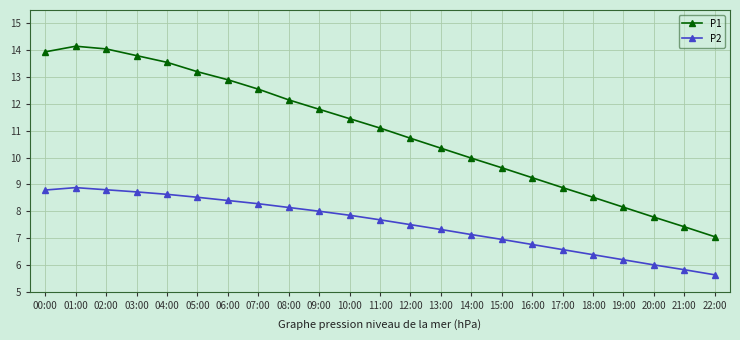

The P1 series shows 10.9 at 22:00. True or false?

False